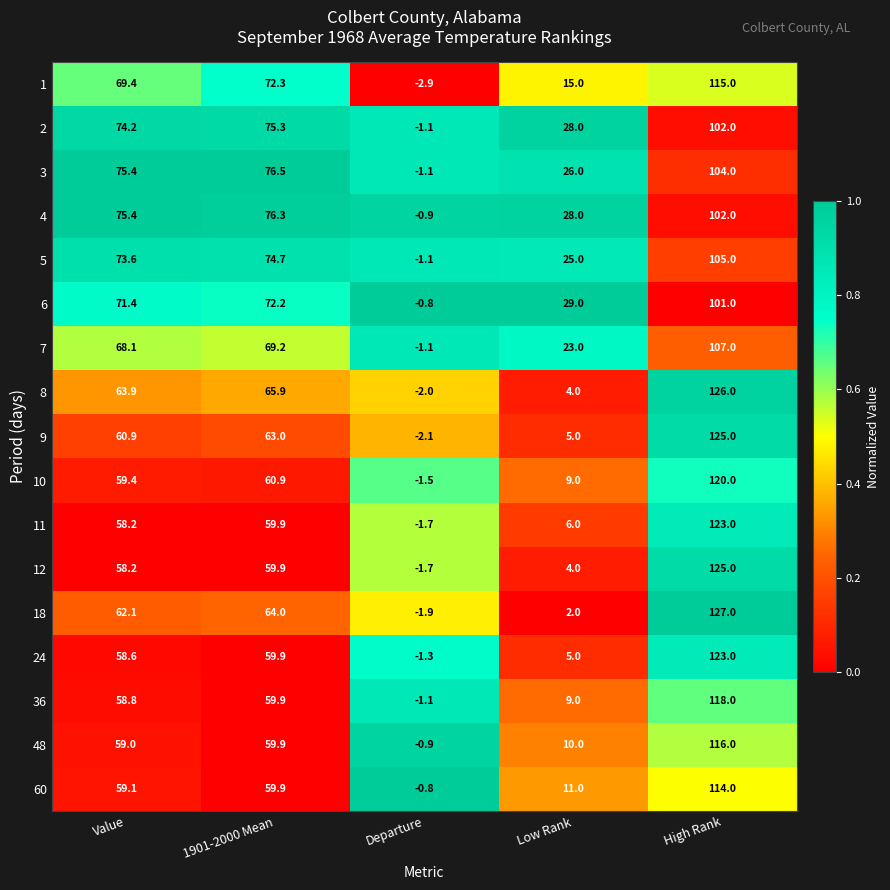

At which category is the sum across all series the highest?

High Rank